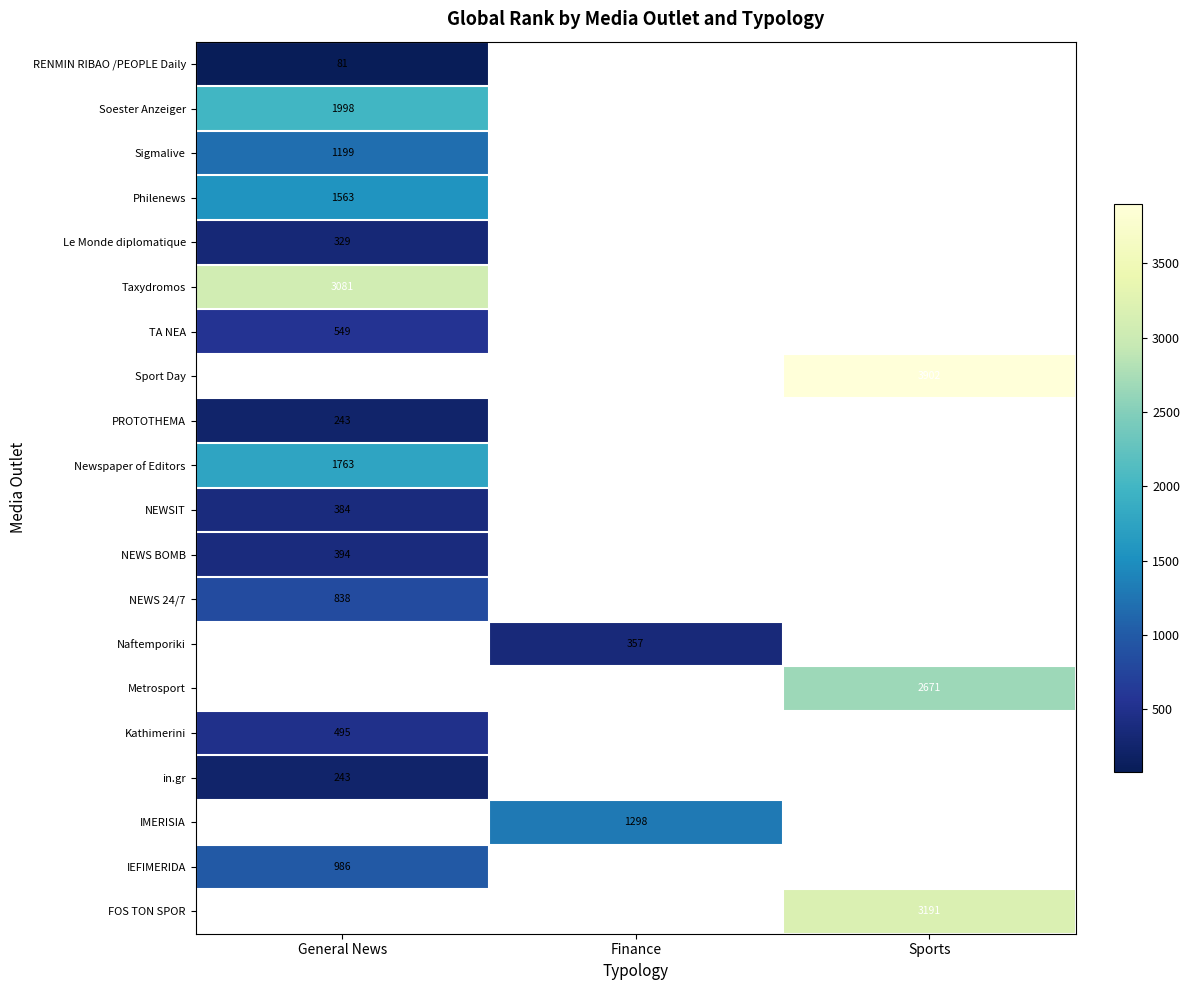

Count the number of data series in this chart.

20